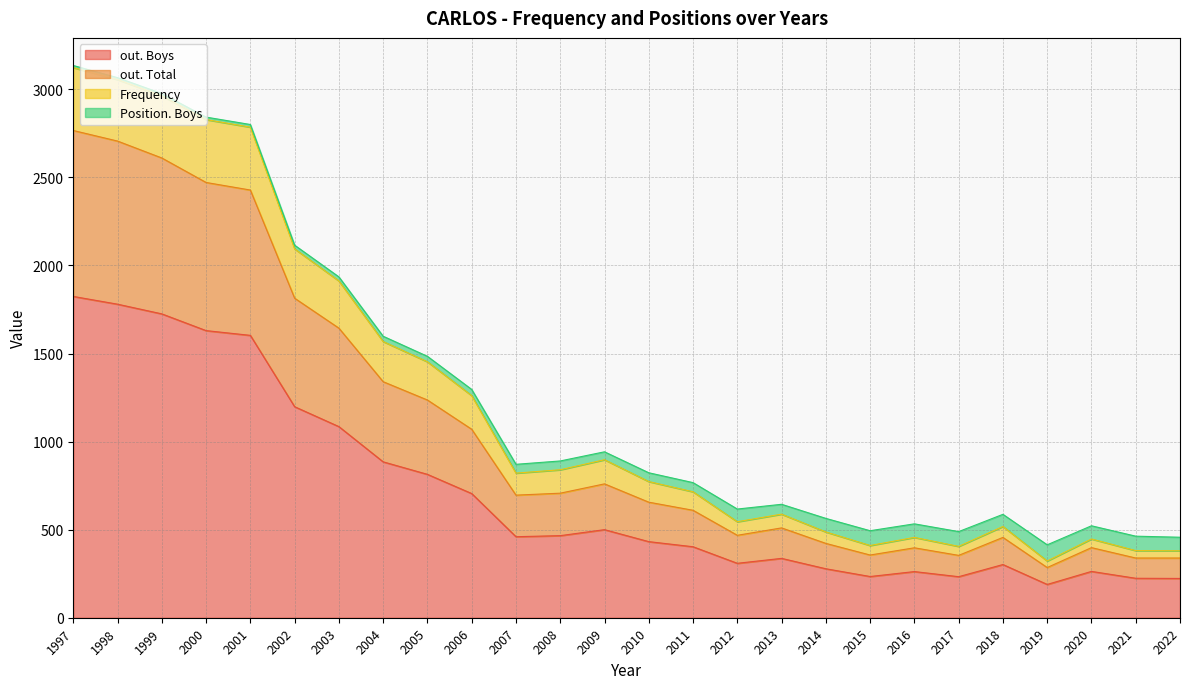

The value of Position. Boys at 2003 is 11. True or false?

False